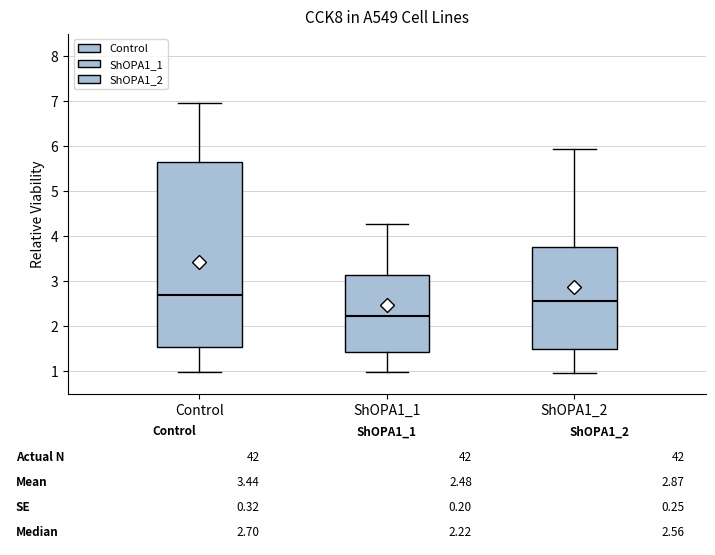

Which box is the tallest, from its lower edge to its upper edge?

Control